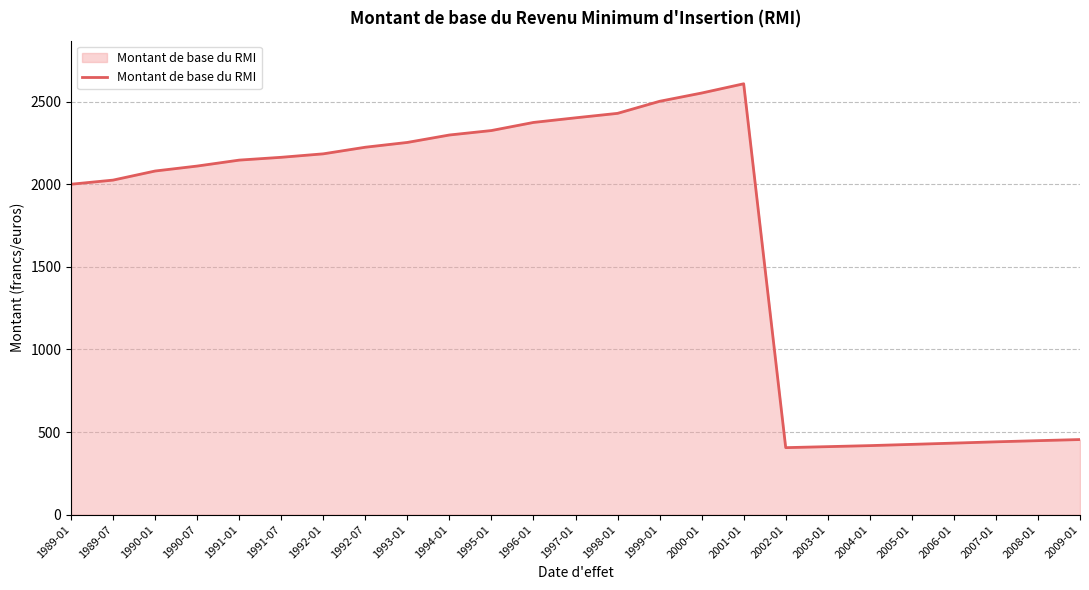

Approximately how many times larger is the value at 1995-01 compared to 1990-01?

1.1